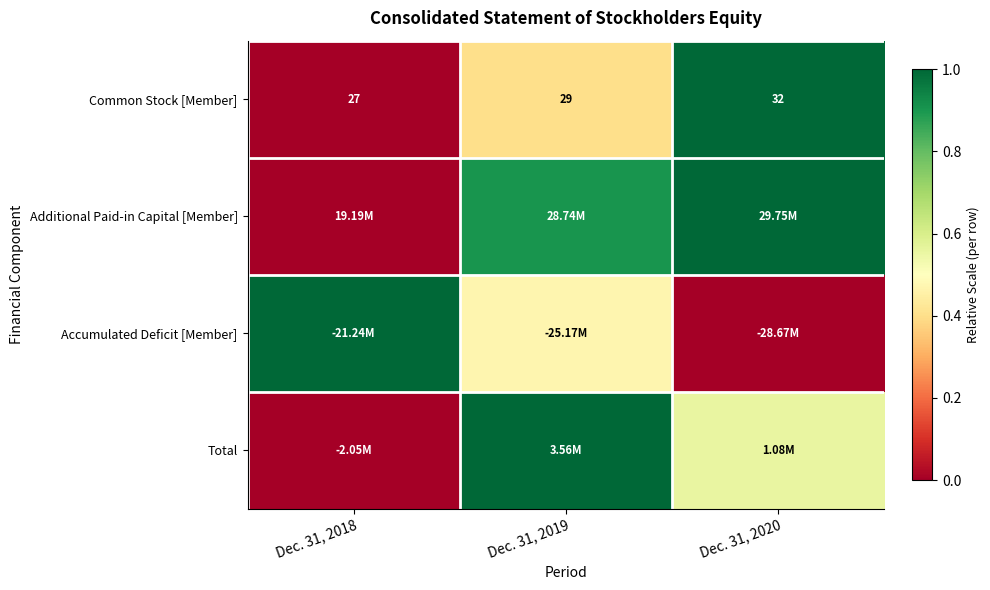

Which series has the largest total across all categories?

Additional Paid-in Capital [Member]